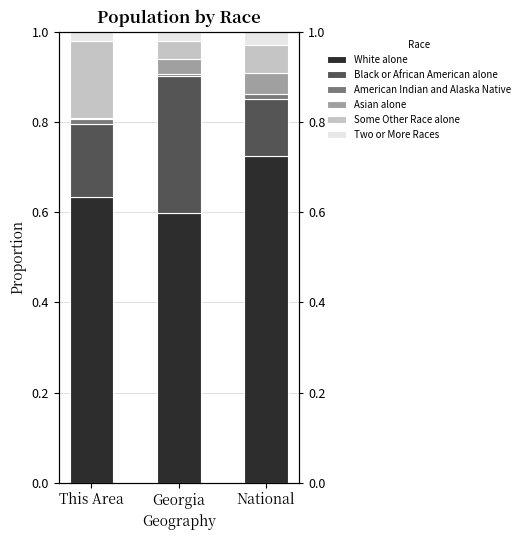

At which category is the sum across all series the highest?

Georgia